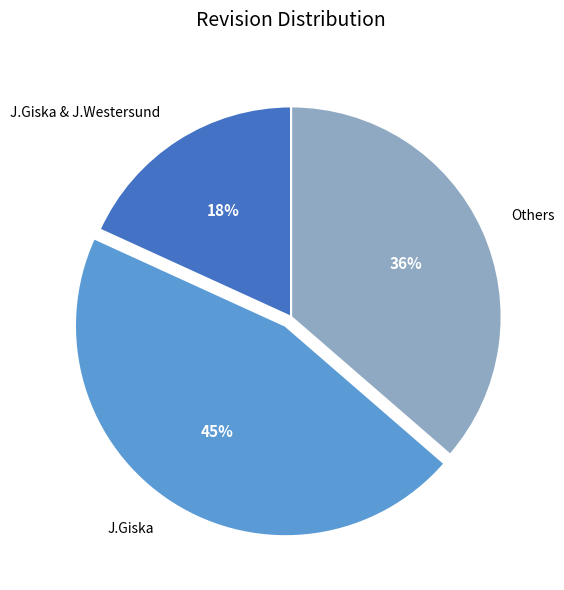

Rank the categories by value from highest to lowest.

J.Giska, Others, J.Giska & J.Westersund